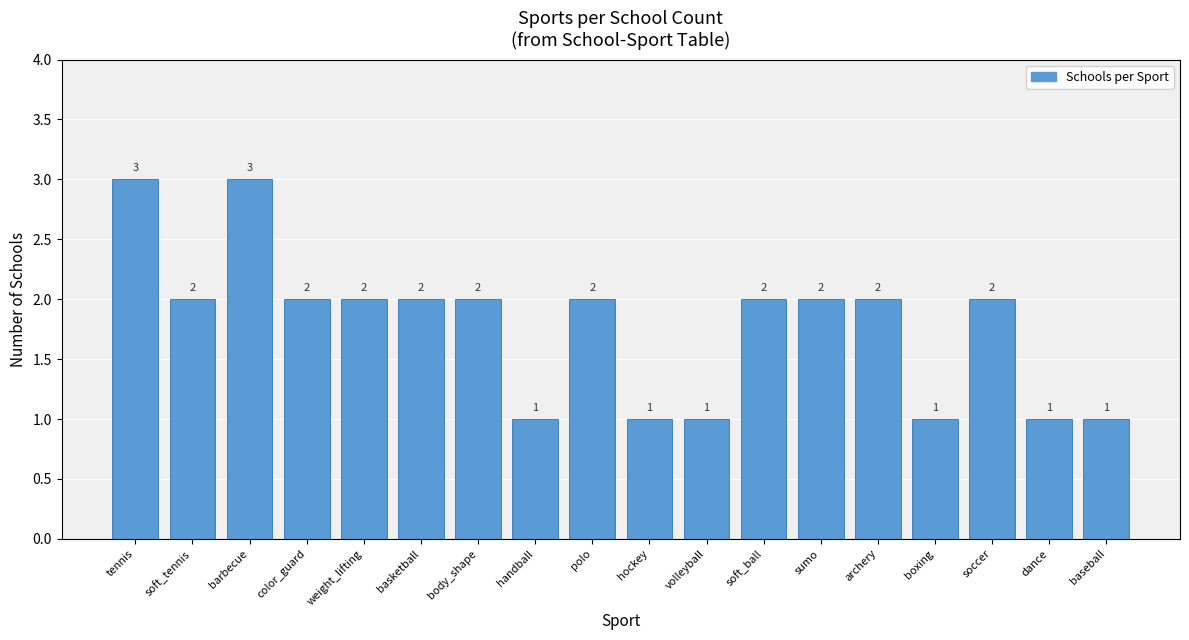

Which has a higher value, tennis or sumo?

tennis